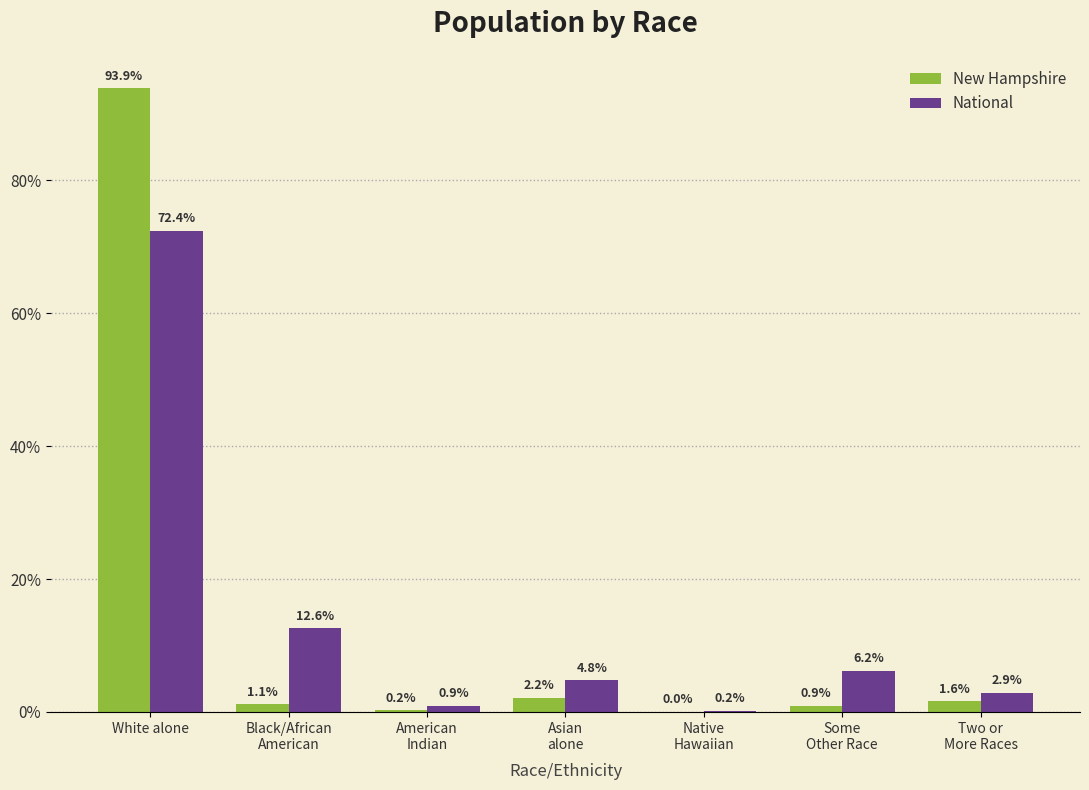

What is the sum of all National values?

100.0